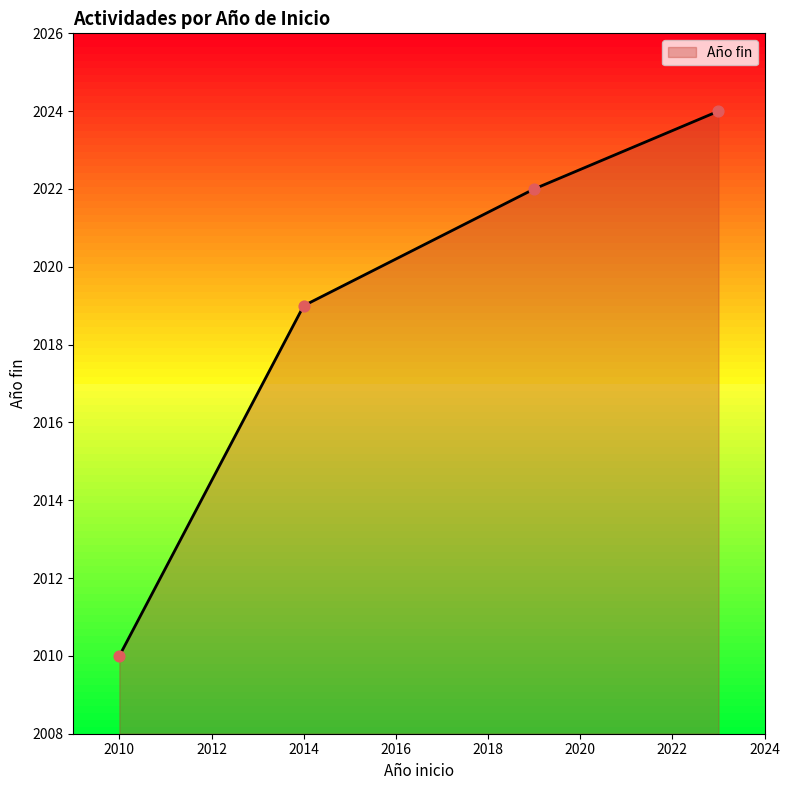

What is the difference between the maximum and minimum values?

14